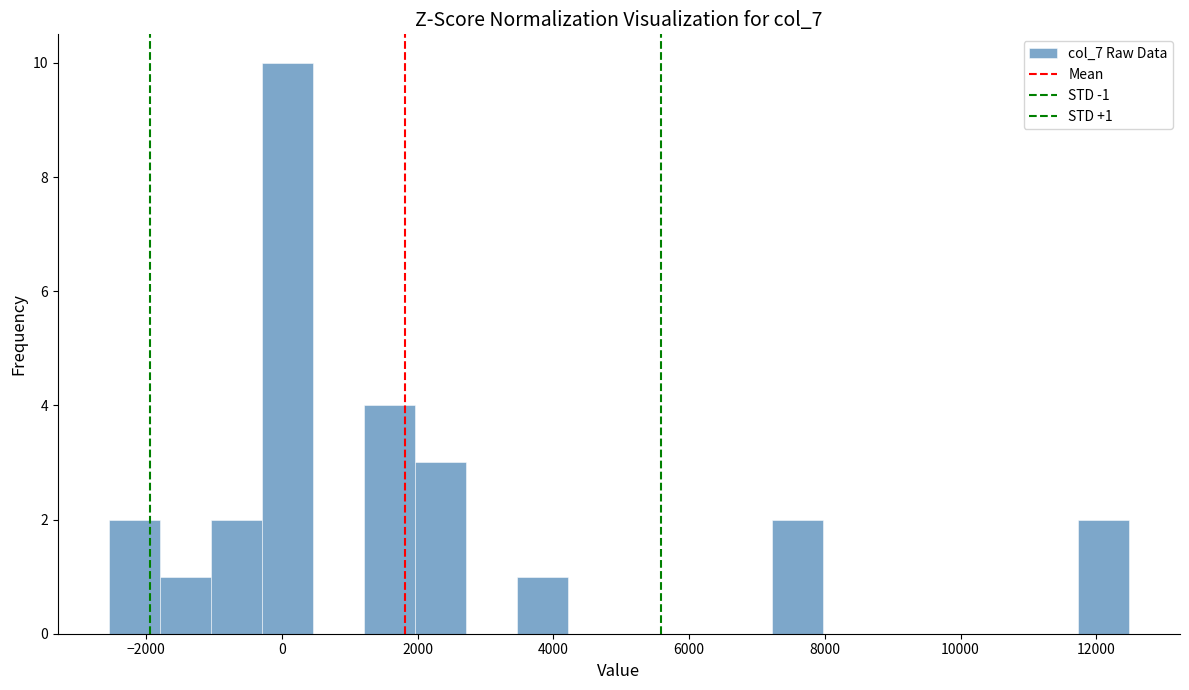

Read against the x-axis, roughly where is the centre of the tallest bar?

0